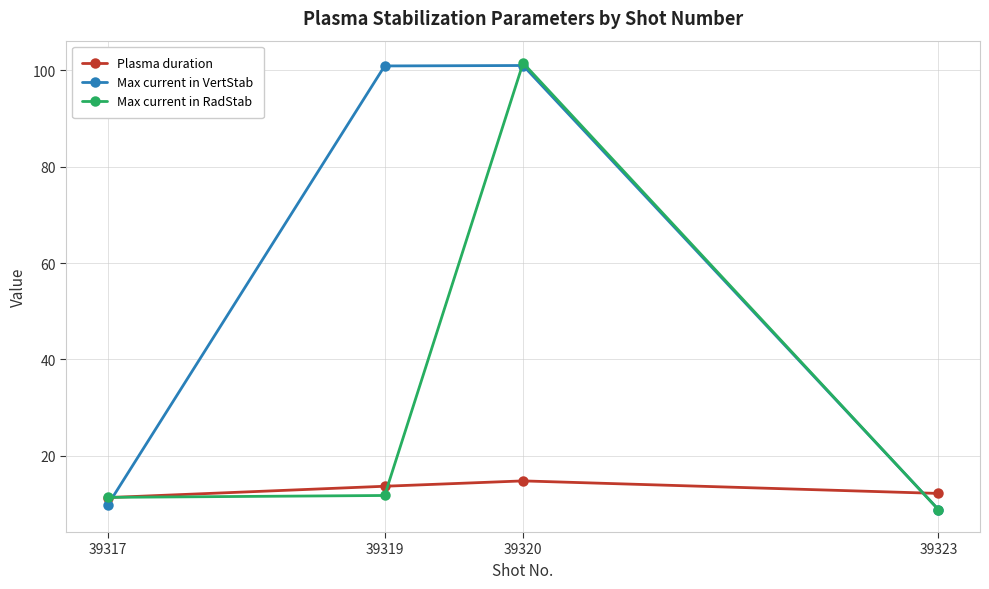

What is the sum of all Max current in RadStab values?

133.4